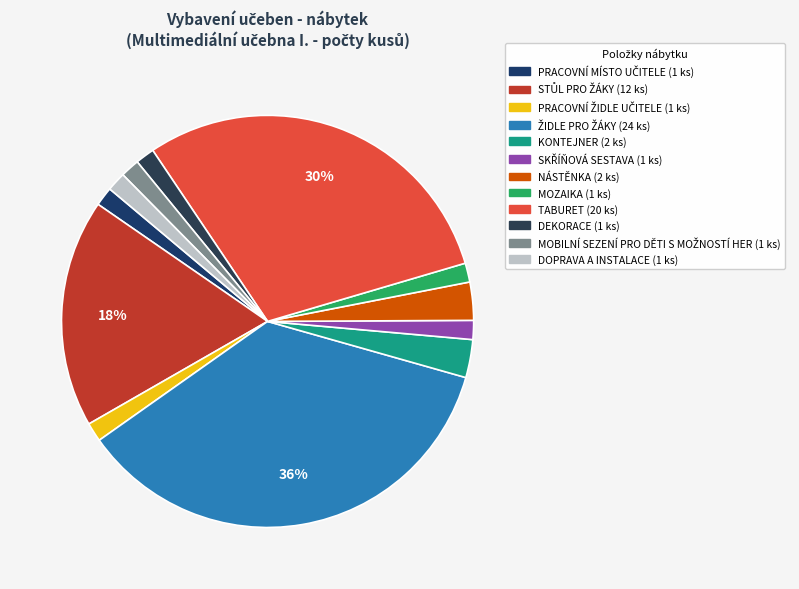

Between MOZAIKA and PRACOVNÍ ŽIDLE UČITELE, which is larger?

MOZAIKA